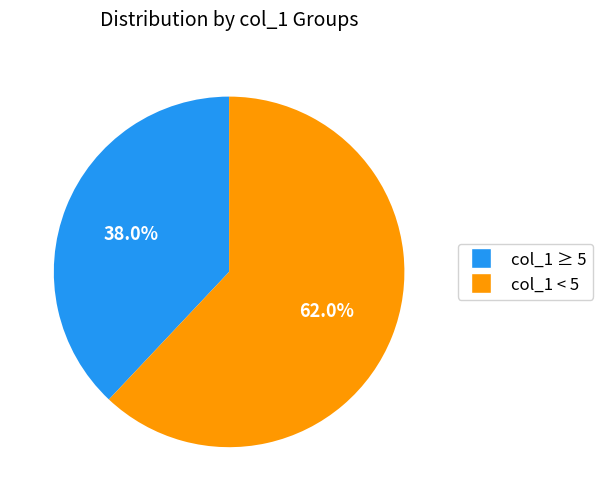

To the nearest percent, what is the average slice percentage?

50%